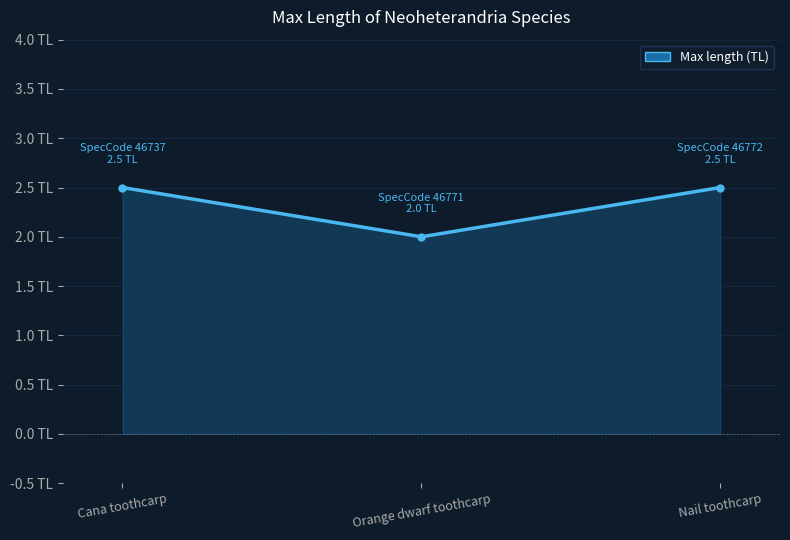

The chart shows a value of 2.5 at Nail toothcarp. True or false?

True